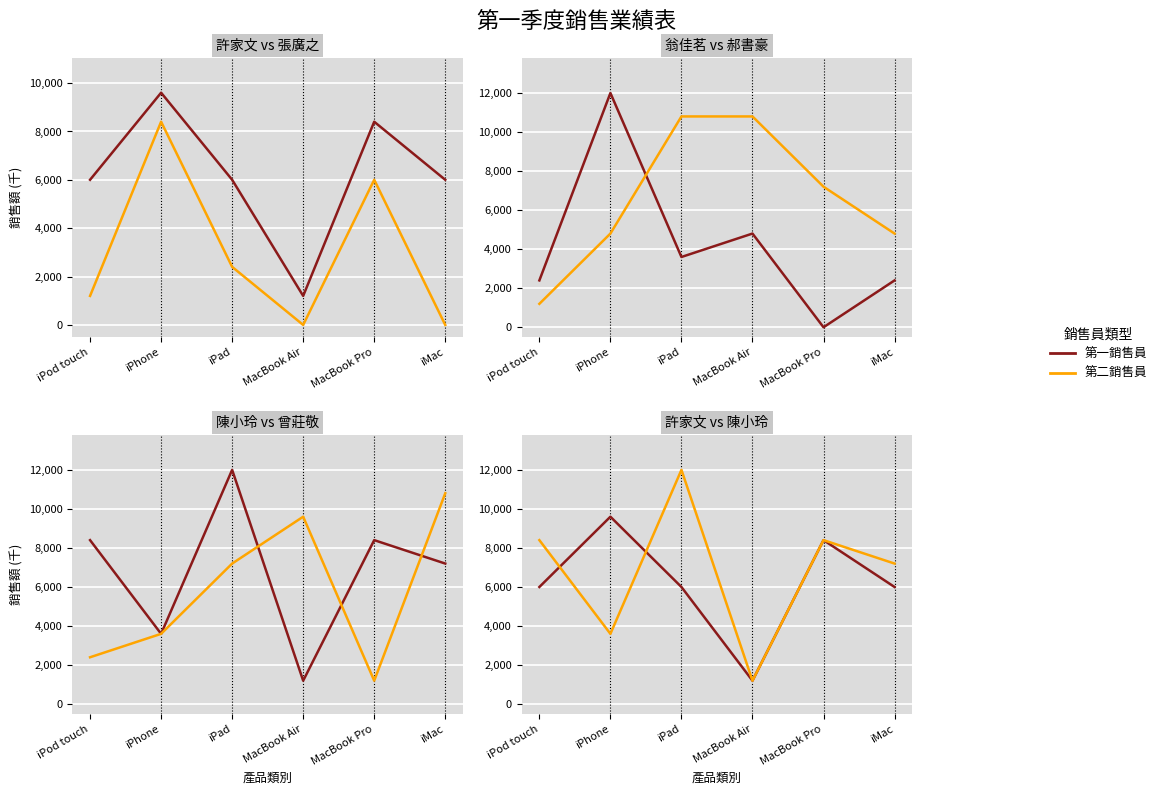

Which category has the lowest value in the 張廣之 series?

MacBook Air